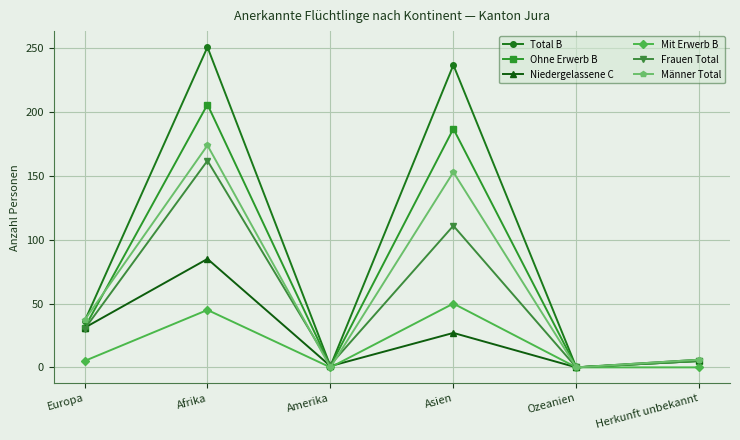

Between Afrika and Asien, which series saw the biggest shift?

Niedergelassene C